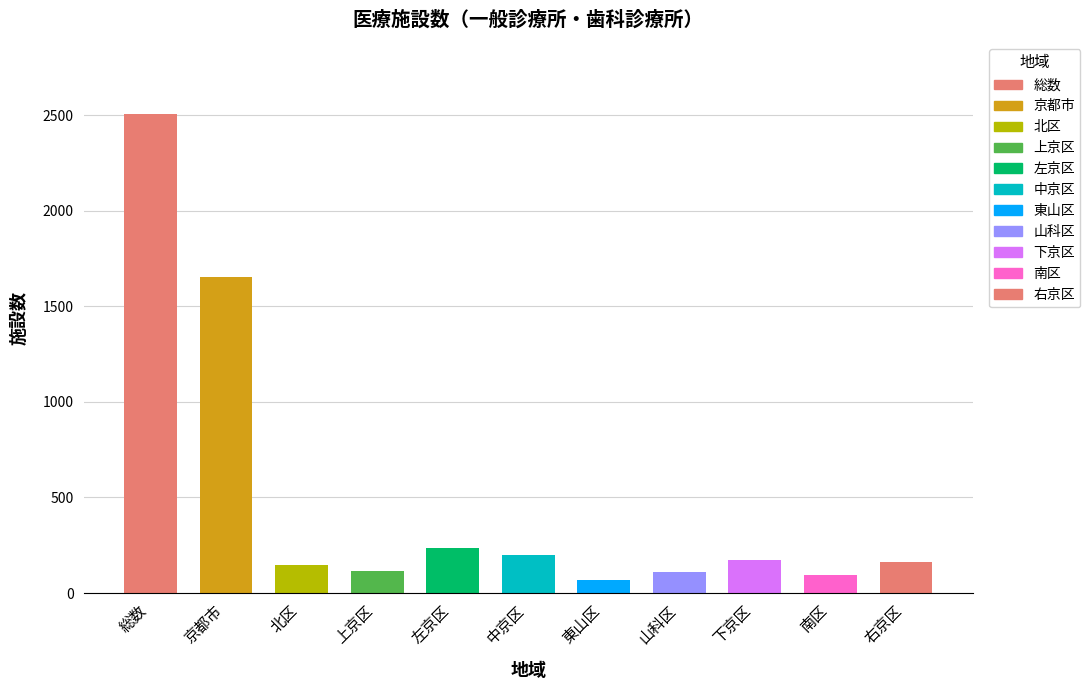

True or false: 一般診療所 has a value of 268 at 北区.

False